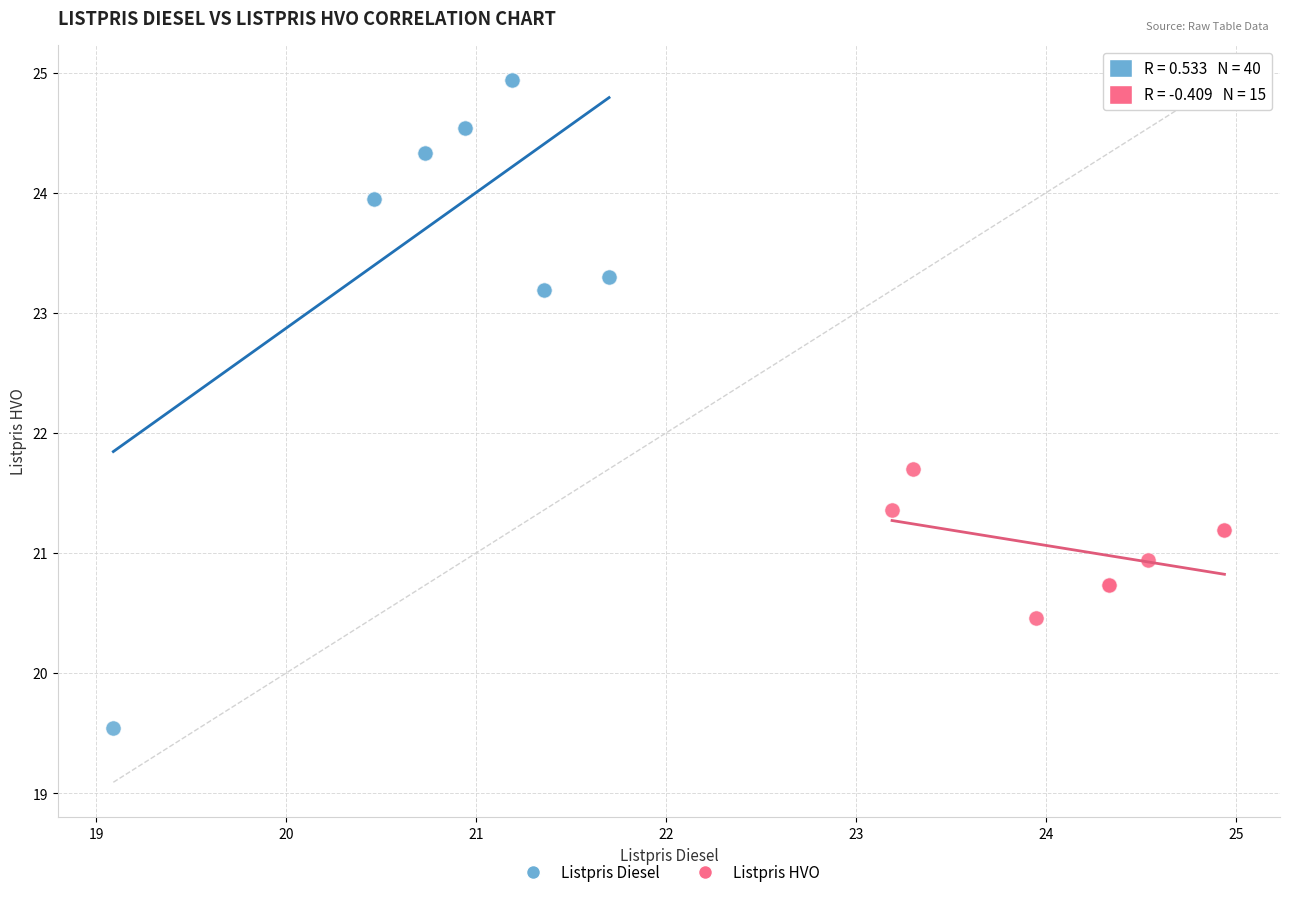

Which series contains the highest Y value?

Listpris Diesel